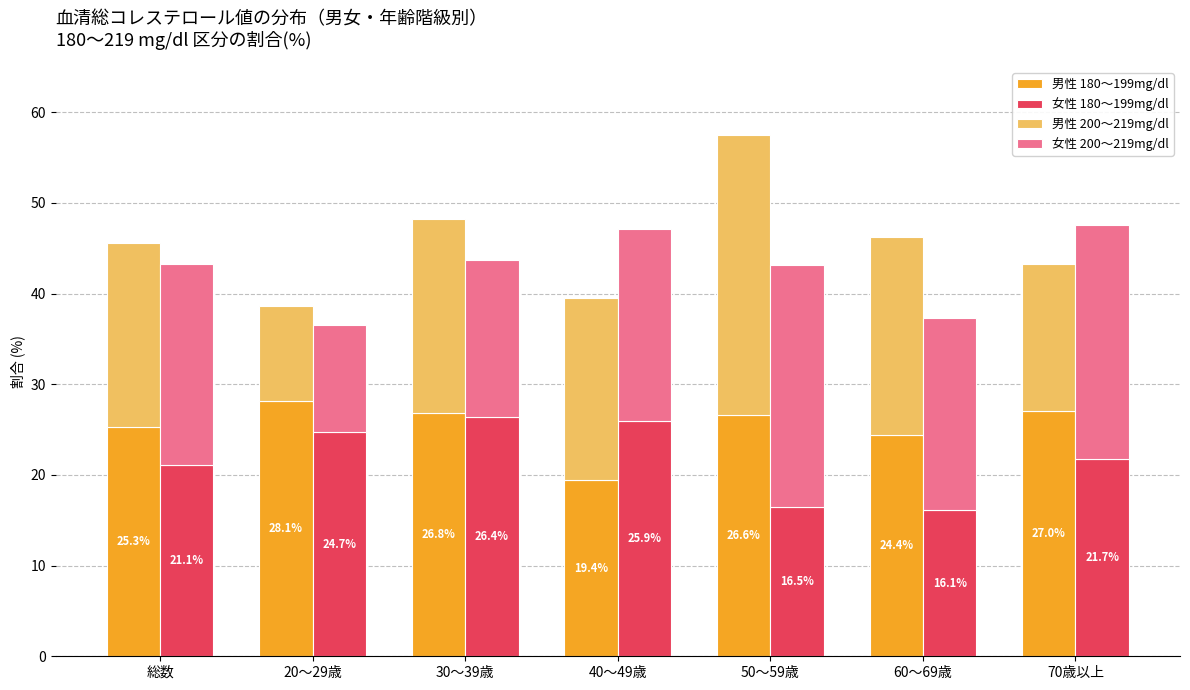

What position from the right is 総数?

7